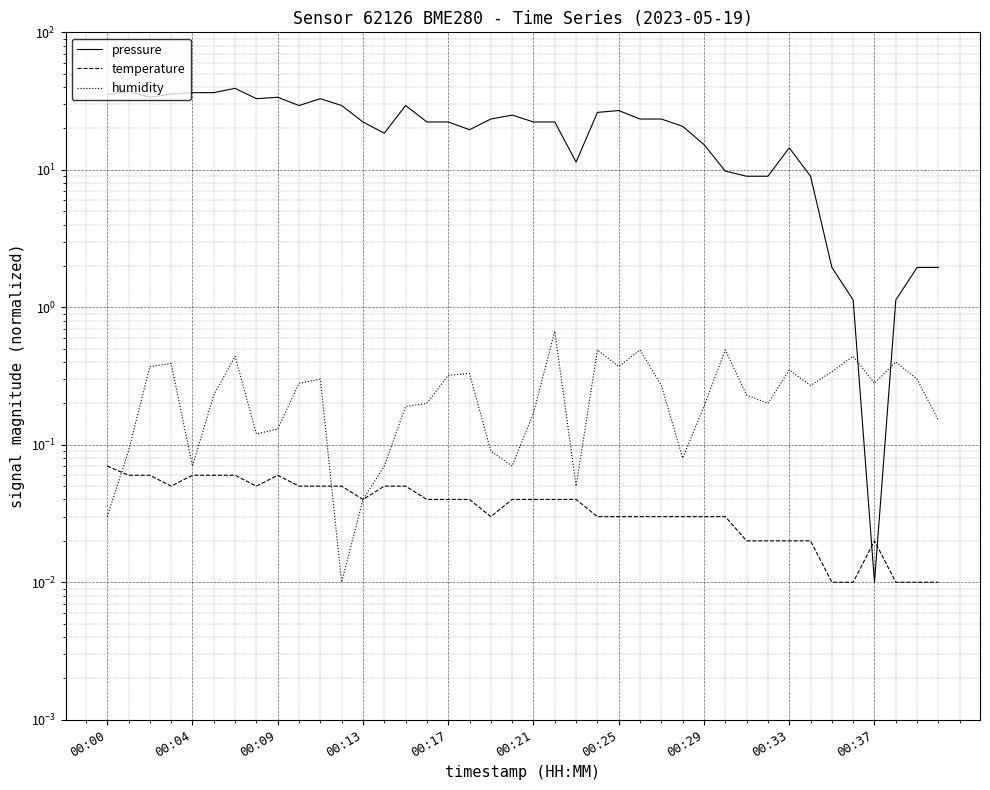

Which has a higher value, 22 or 18?

18